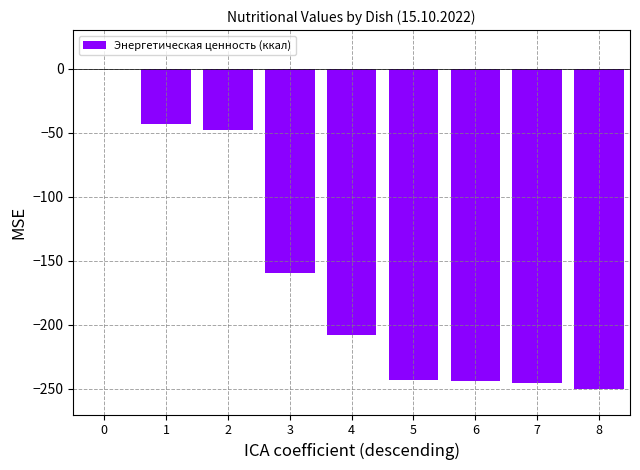

Reading right to left, what are all the values shown in this chart?

-250.0	-245.4	-244.1	-242.9	-207.8	-159.7	-47.8	-42.9	0.0